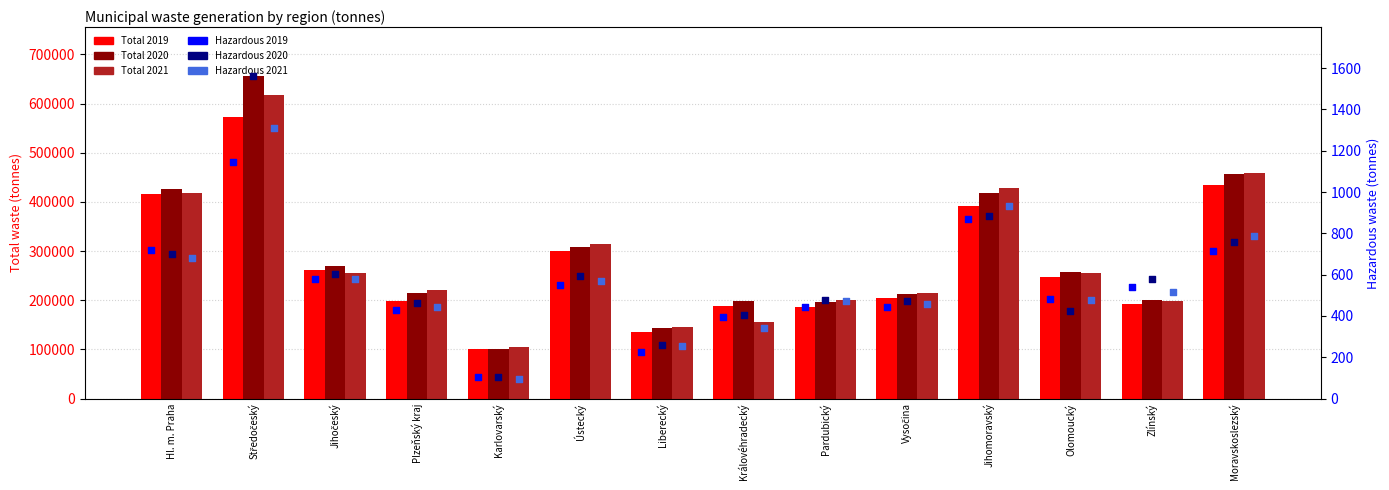

Which series contains the lowest Y value?

Hazardous 2021